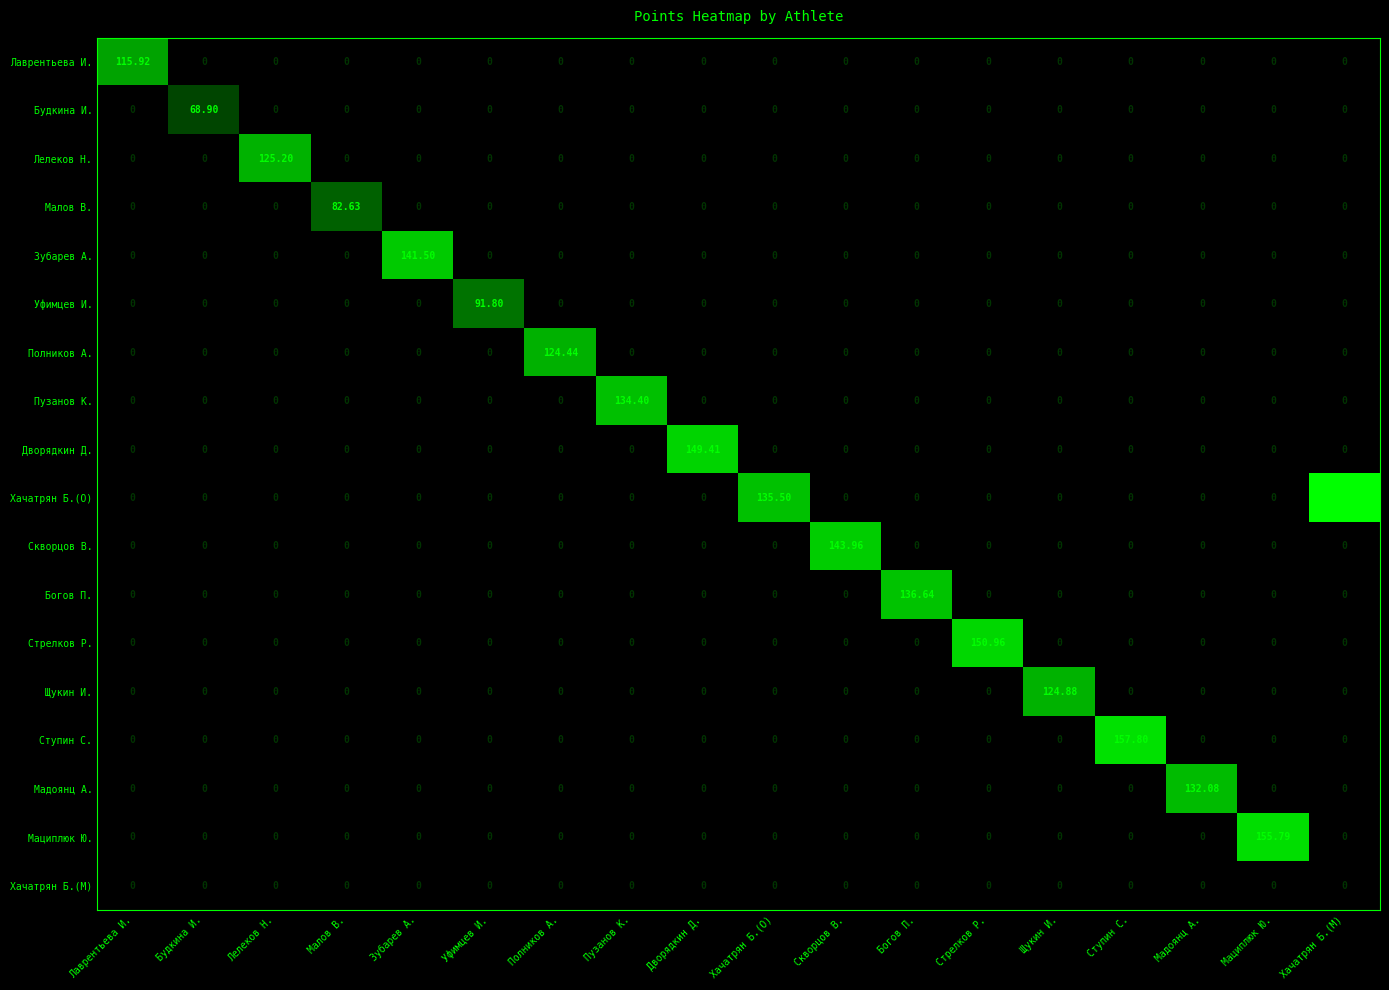

At which category is the sum across all series the highest?

Хачатрян Б.(М)